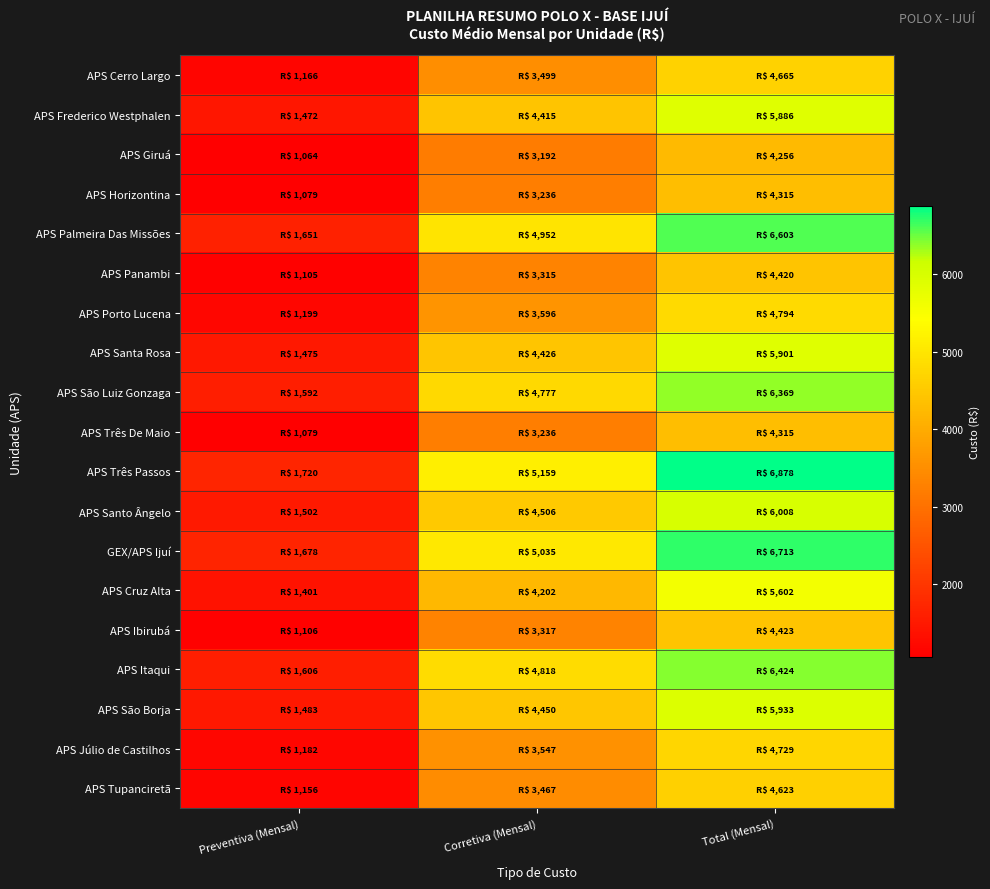

How many categories are shown in the chart?

3